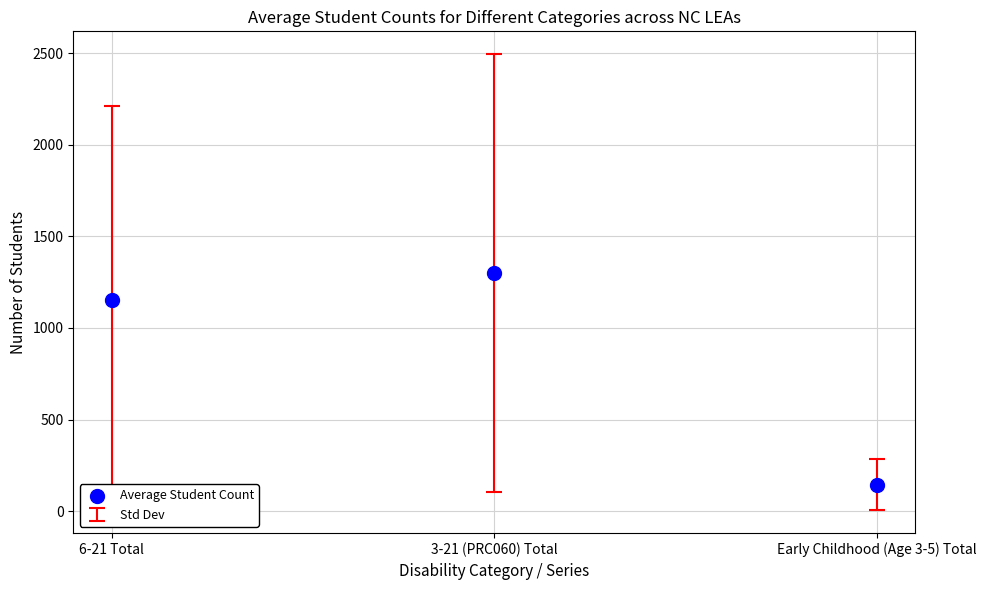

What is the average Y value?

865.8